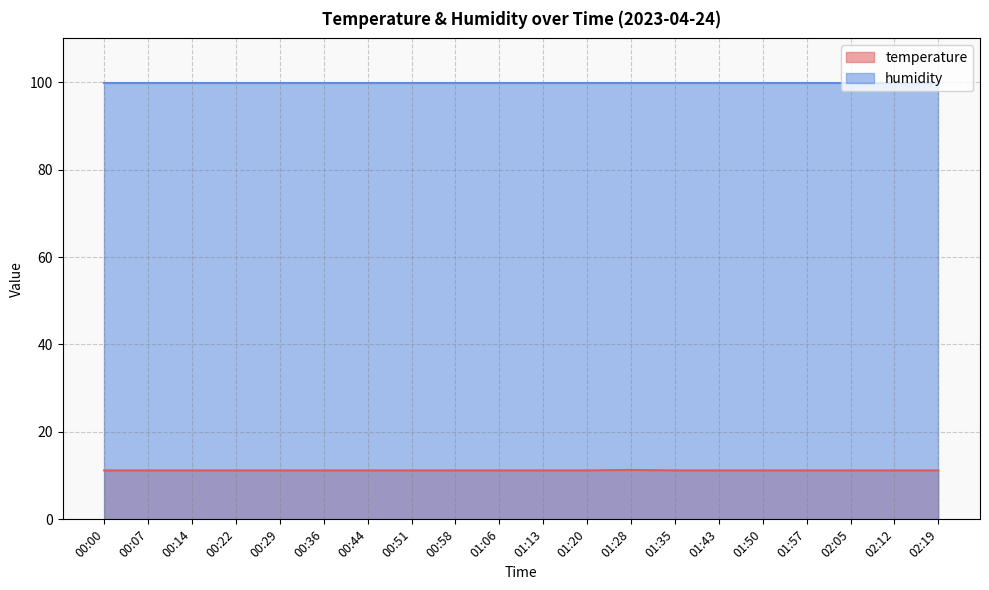

What is the ratio of the value at 00:22 to the value at 01:57?

1.0